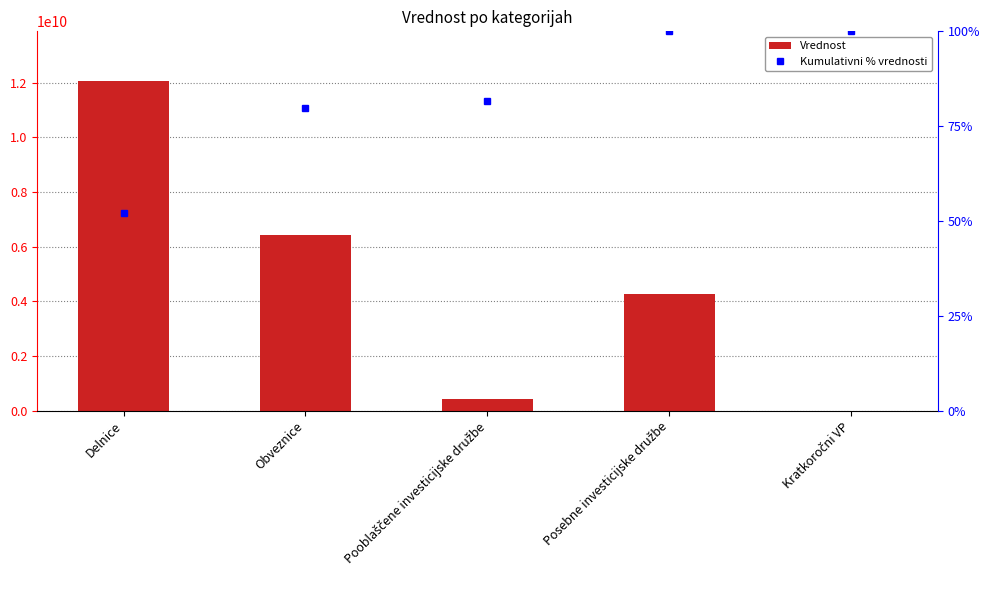

Between Kratkoročni VP and Posebne investicijske družbe, which is larger?

Posebne investicijske družbe